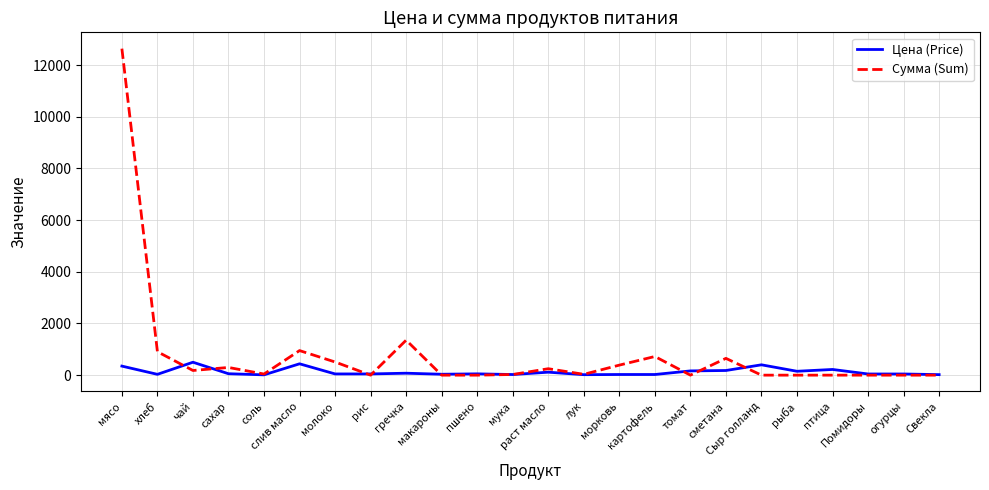

At which category does Сумма (Sum) reach its first local valley?

чай